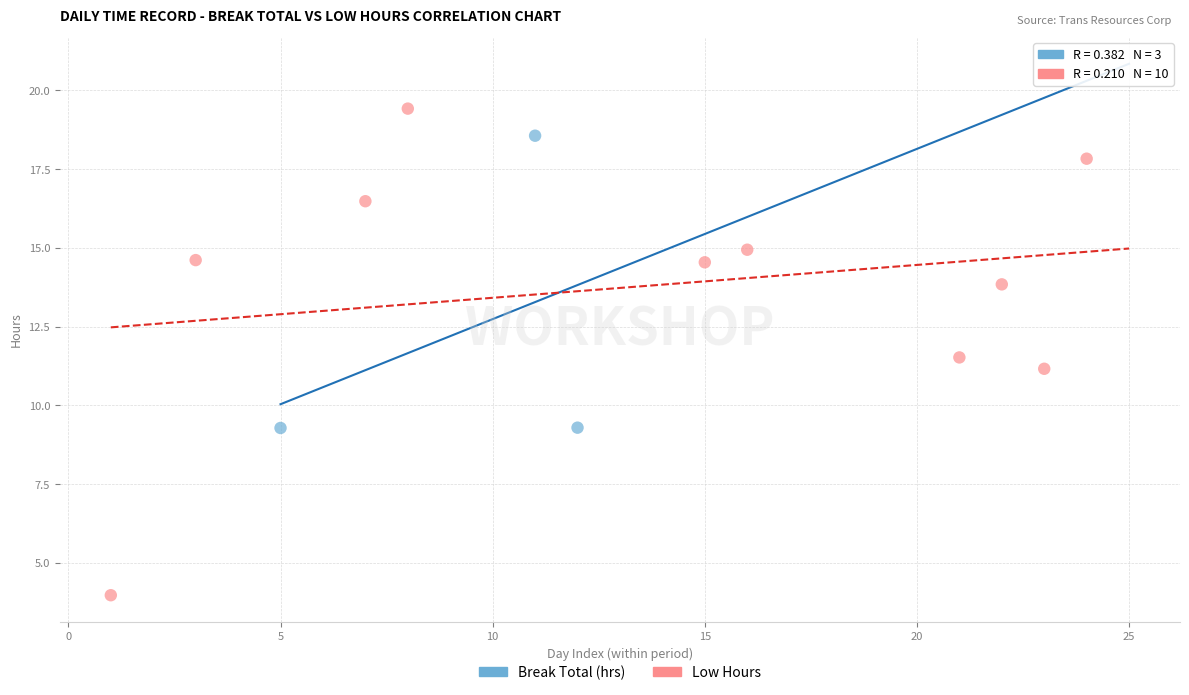

Which series reaches the maximum Y coordinate?

Low Hours